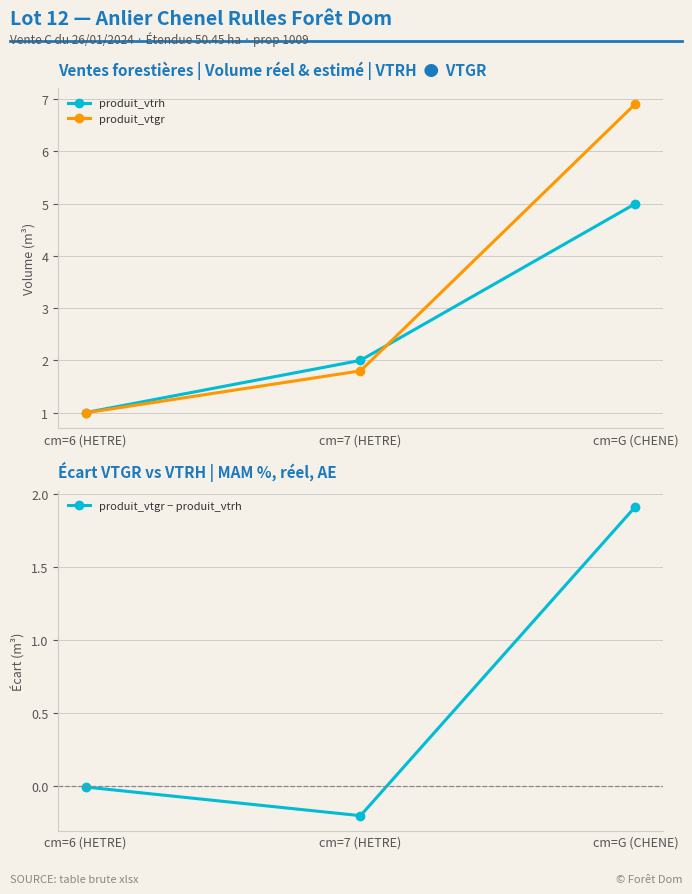

What is the spread (max minus min) of values at cm=7 (HETRE)?

2.2